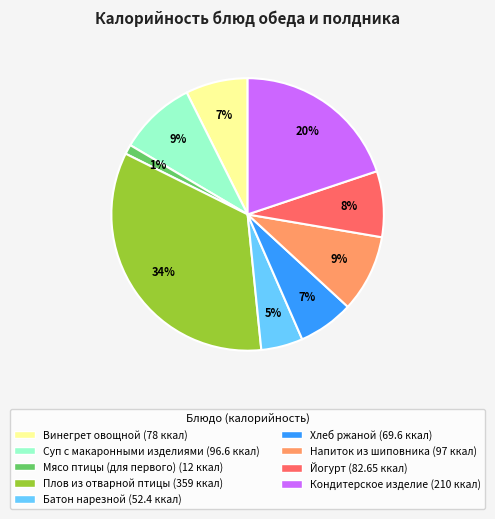

What percentage is the Йогурт slice, to the nearest percent?

8%